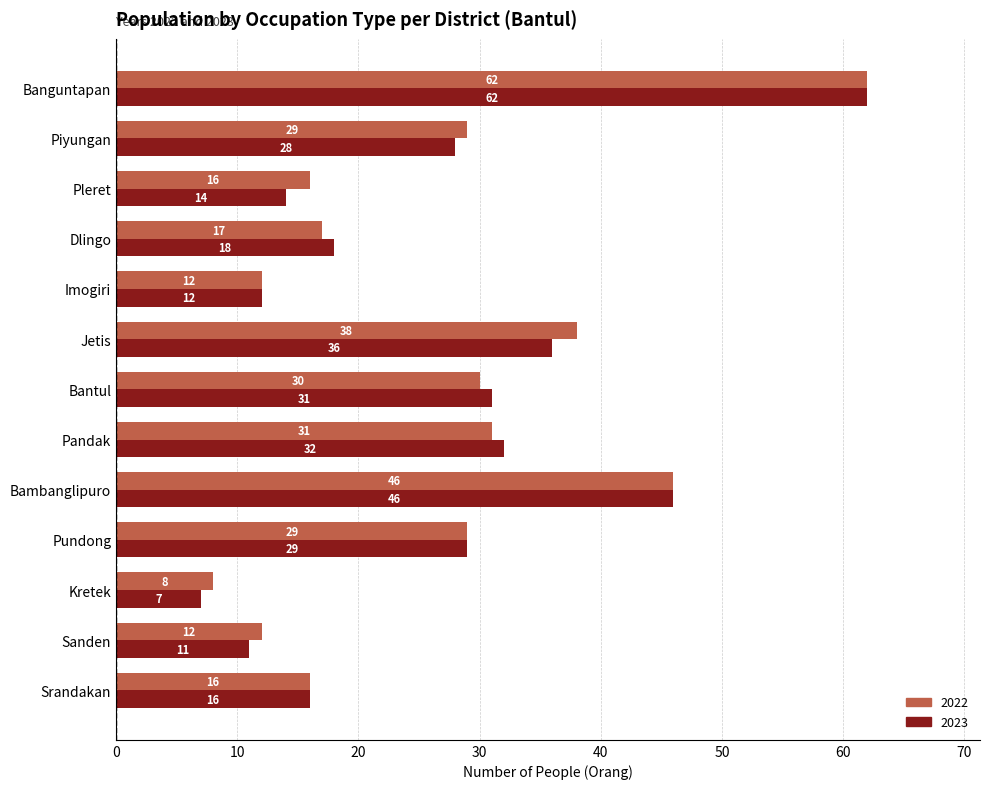

Where is 2022 nearest to the value 35?

Jetis